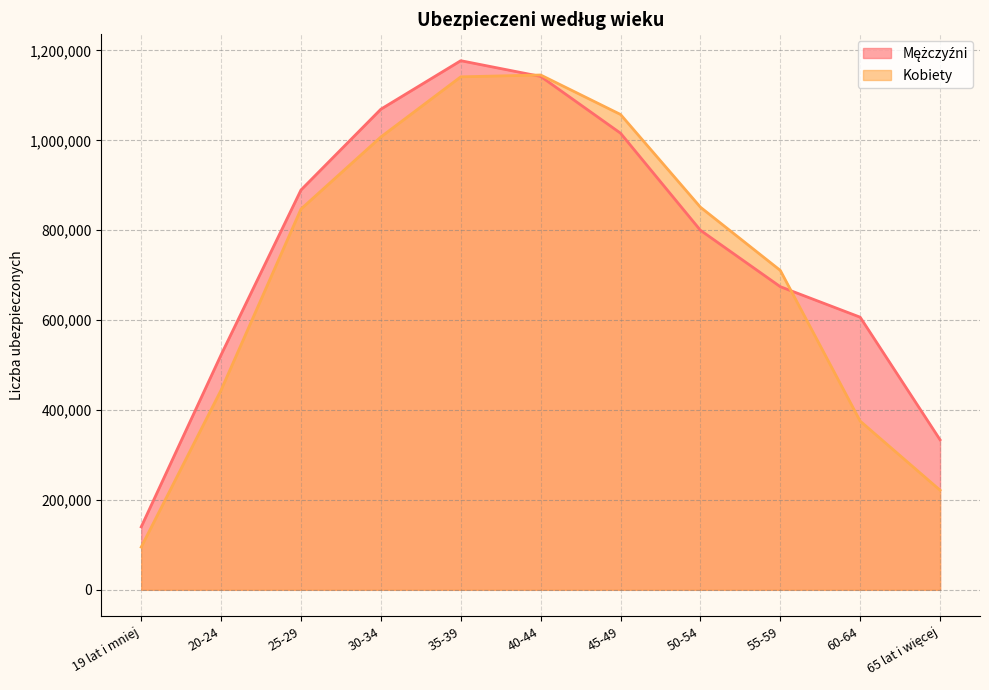

What is the difference between the maximum and minimum values in the Kobiety series?

1050207